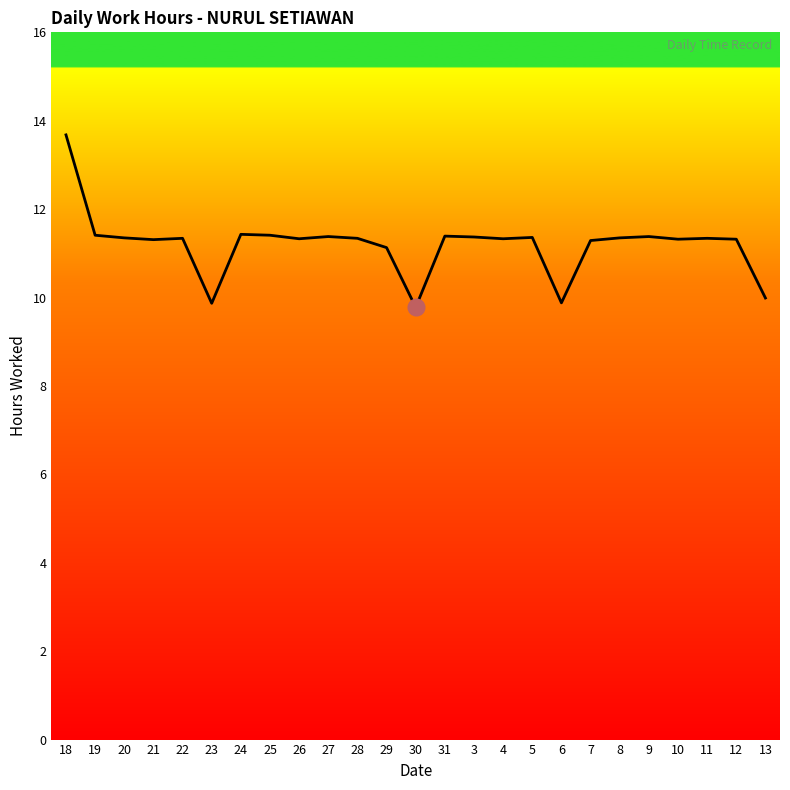

True or false: the data shows 11.3 at 12.

True